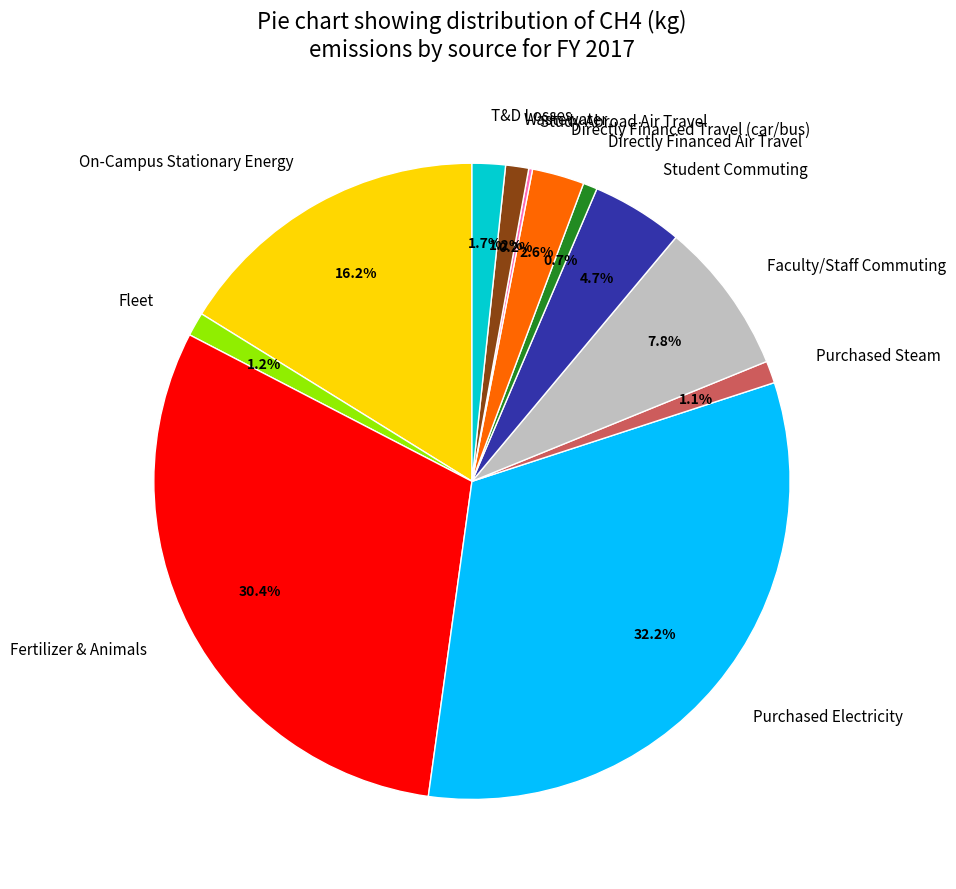

What is the largest slice in the pie chart?

Purchased Electricity